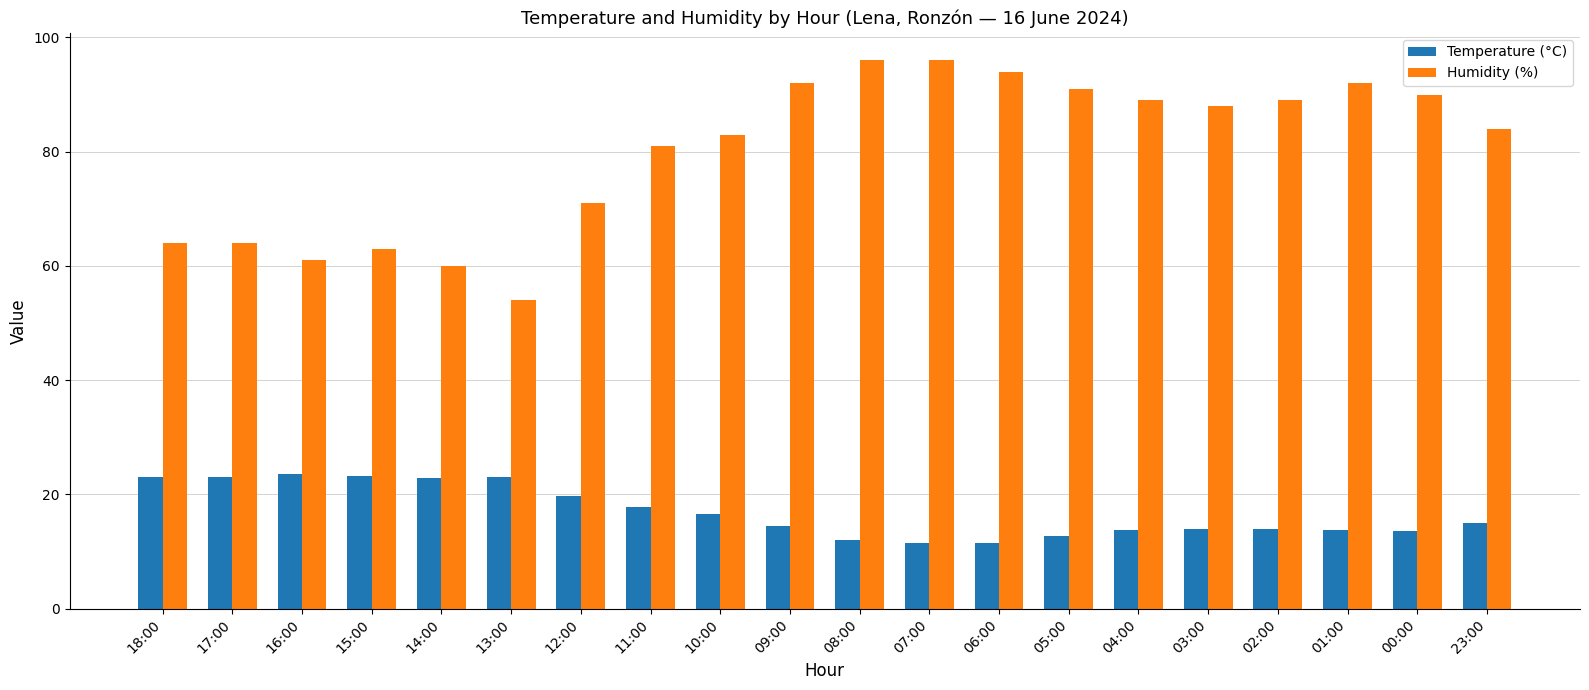

What is the spread (max minus min) of values at 04:00?

75.3